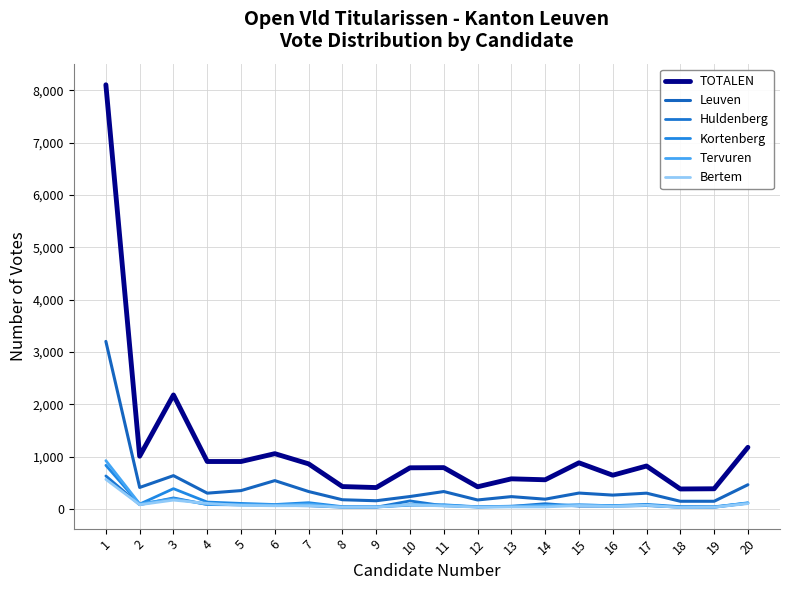

Which series has the largest range (max minus min)?

TOTALEN